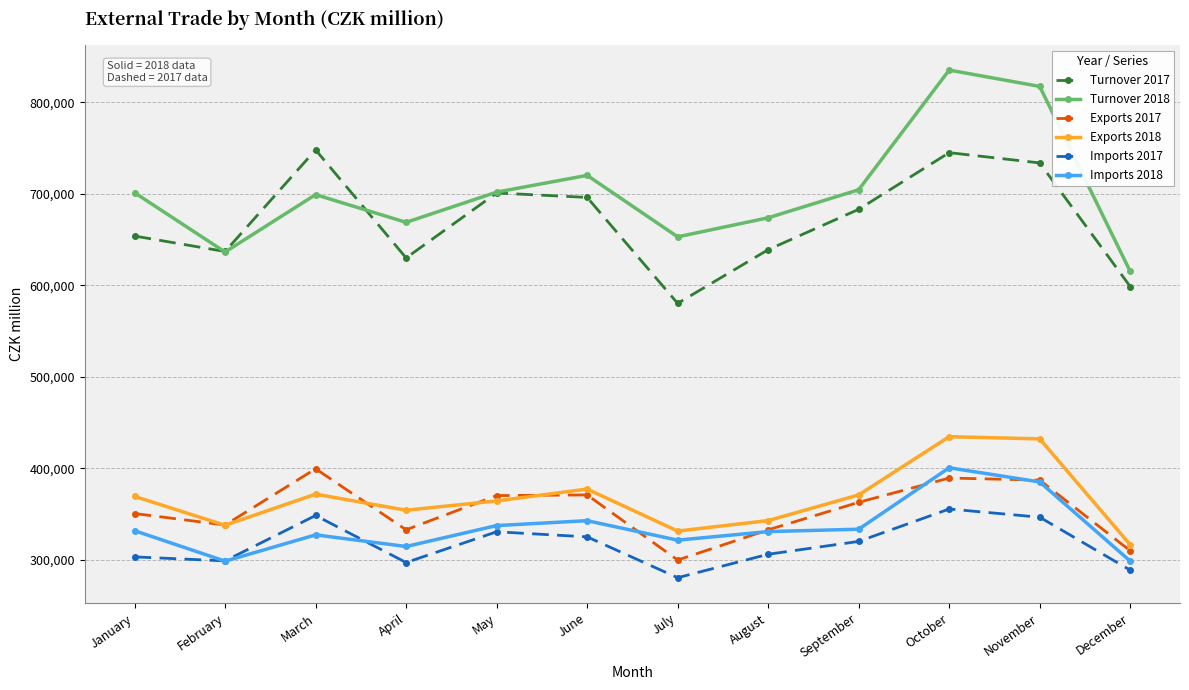

Which category has the highest value across all series?

October